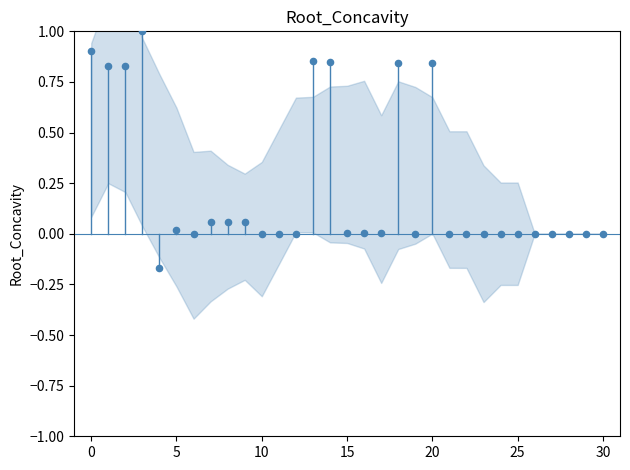

What is the range of Y values (max minus min)?

1.2